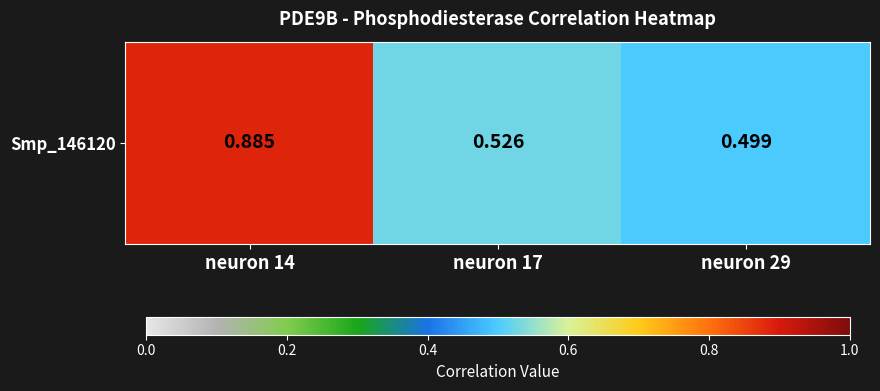

What is the change in value from neuron 14 to neuron 29?

-0.4